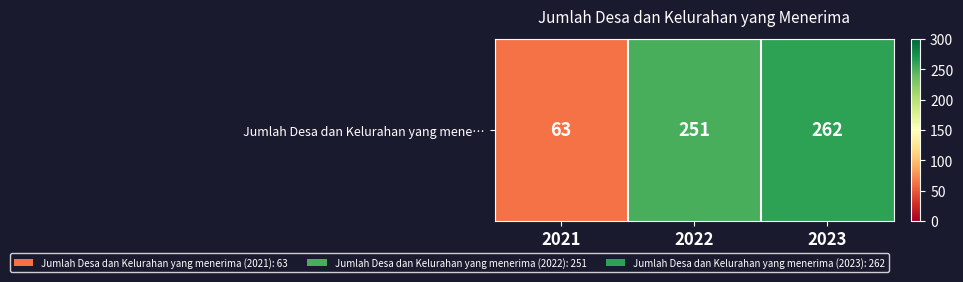

List the labels in order of value, largest first.

2023, 2022, 2021